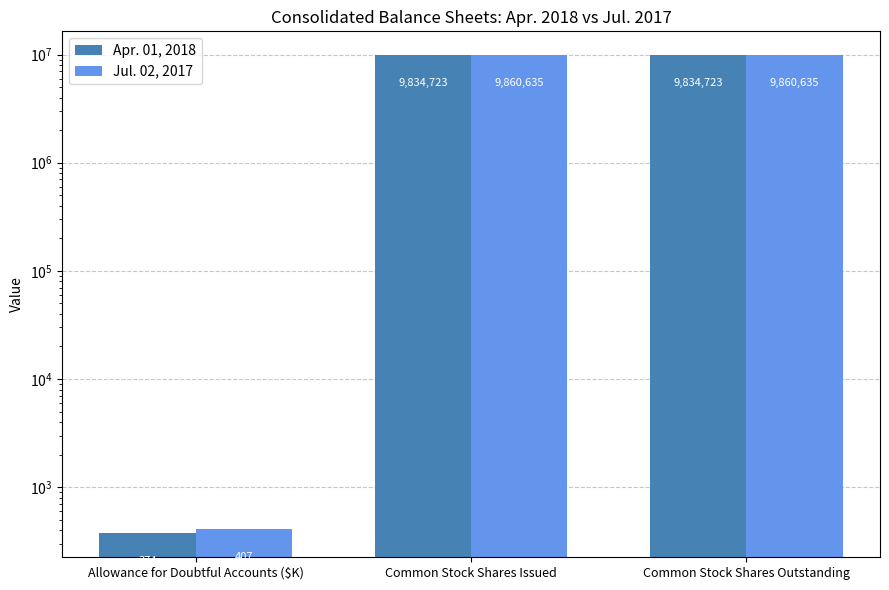

Which category has the highest value in the Jul. 02, 2017 series?

Common Stock Shares Issued